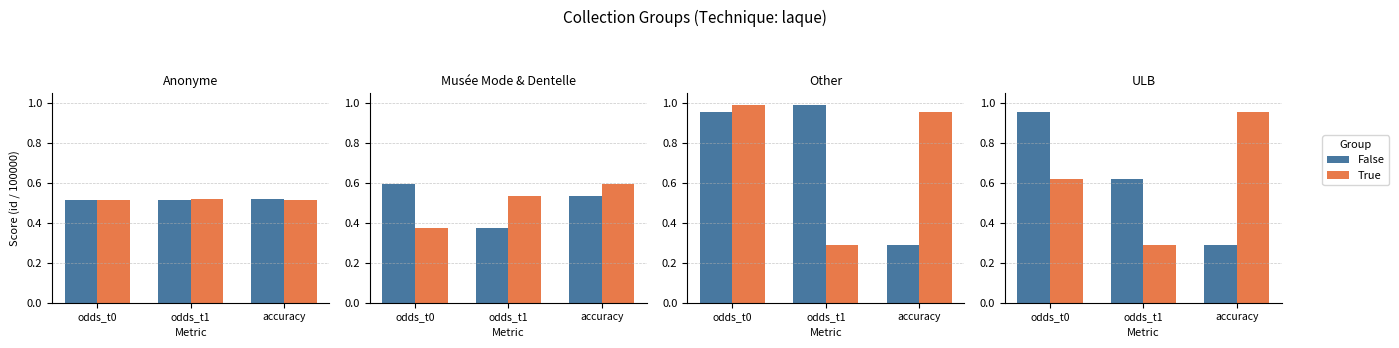

What is the average value of the True (id/100k) series?

0.6